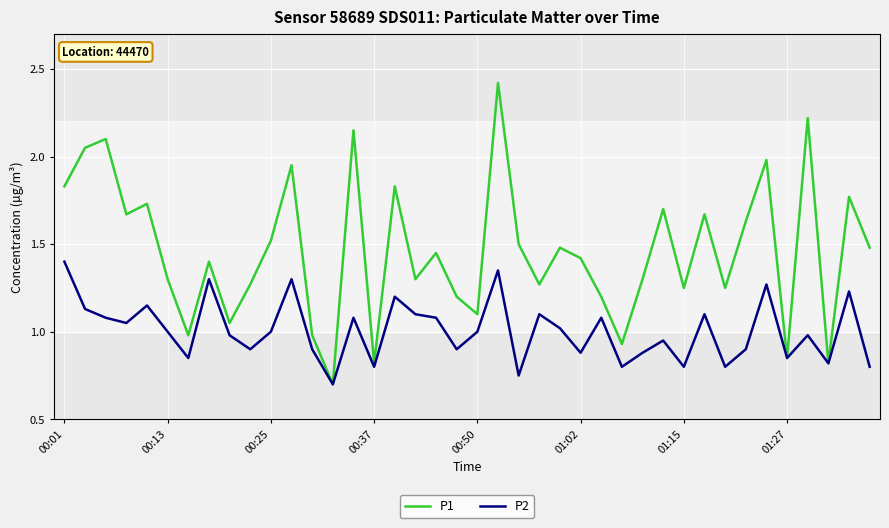

List the series in order of their overall mean, lowest first.

P2, P1